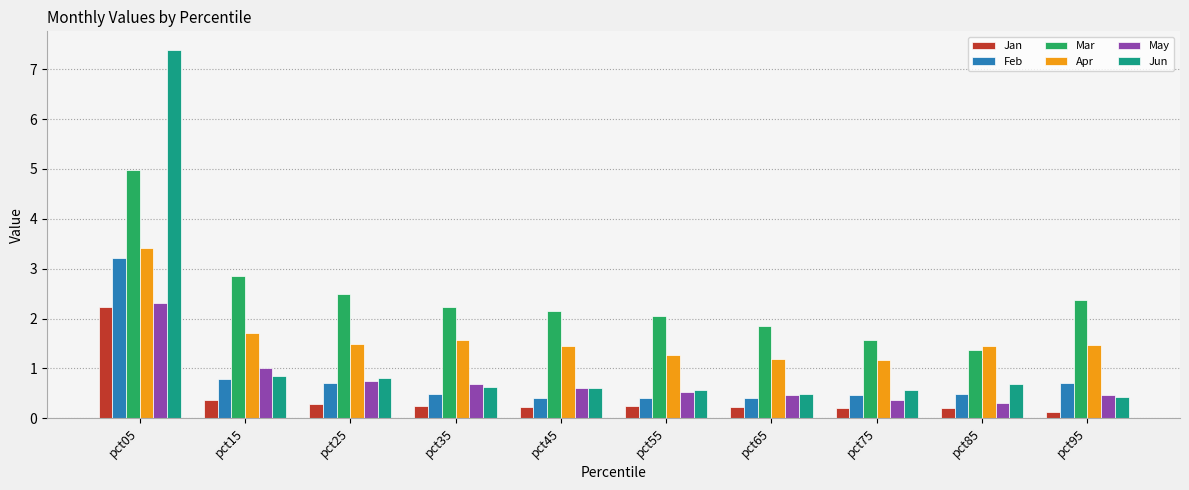

Which series has the widest spread of values?

Jun